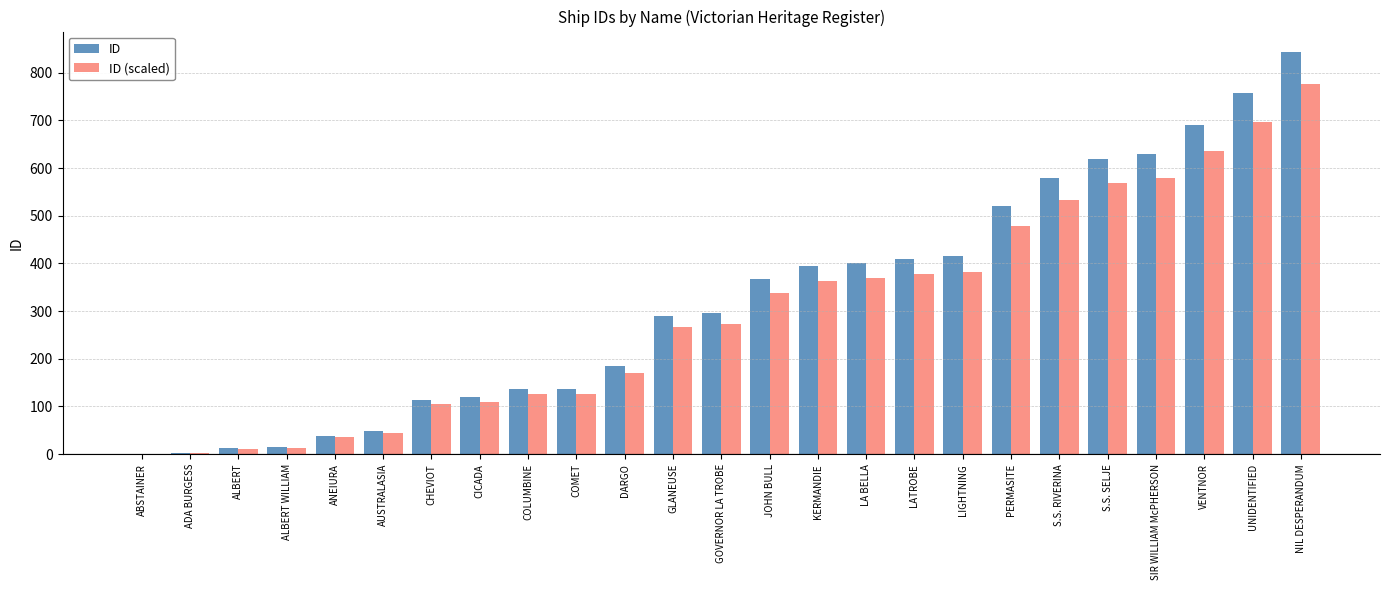

Is it true that ID equals 110.6 at GLANEUSE?

False